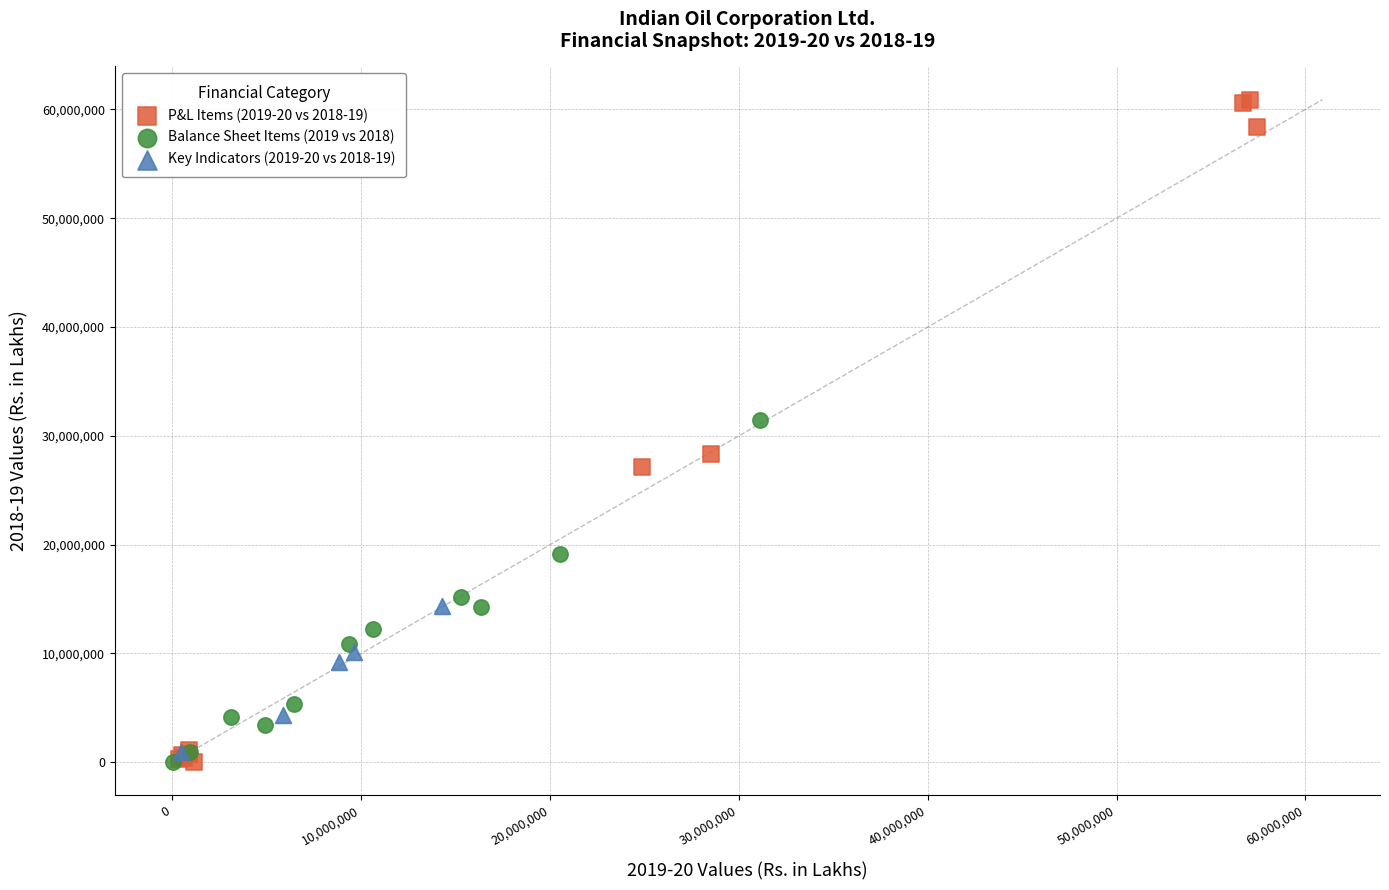

Which series has the widest spread of Y values?

P&L Items (2019-20 vs 2018-19)